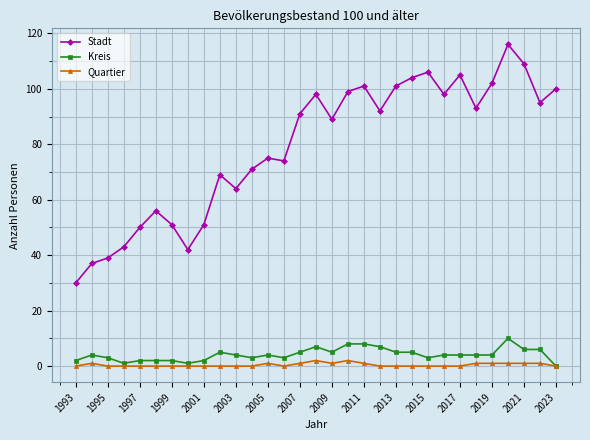

At how many categories does at least one series exceed 94?

13